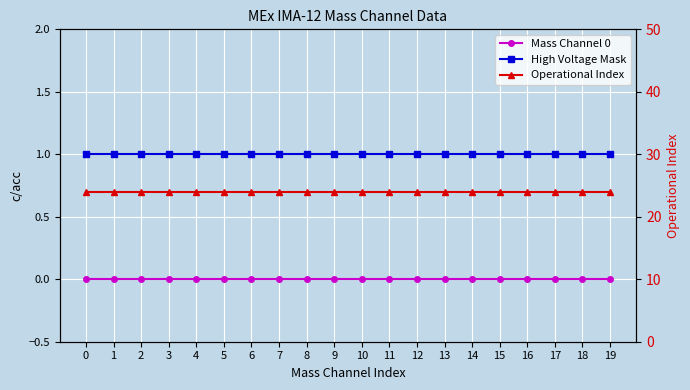

How many lines are shown in the chart?

3